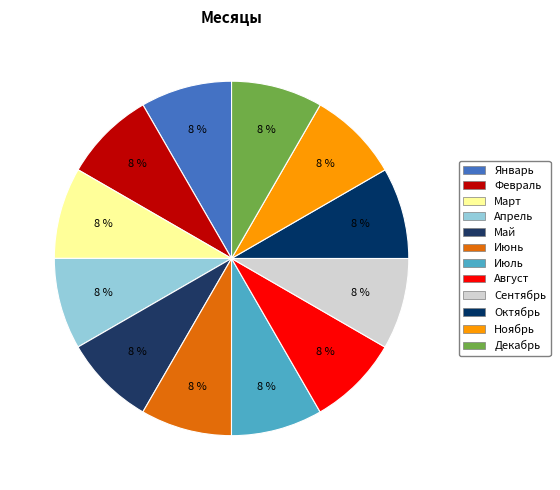

How many slices are in this pie chart?

12